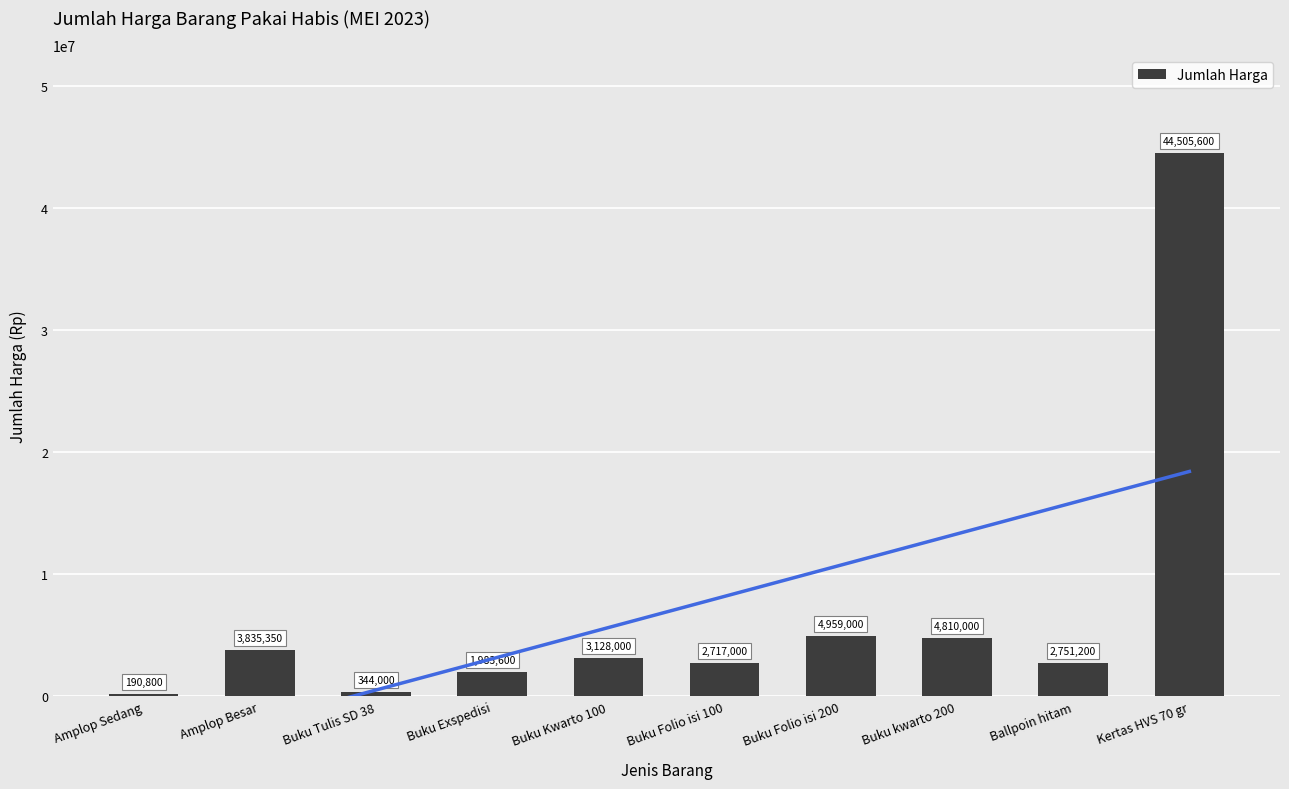

How many bars are there in total?

10